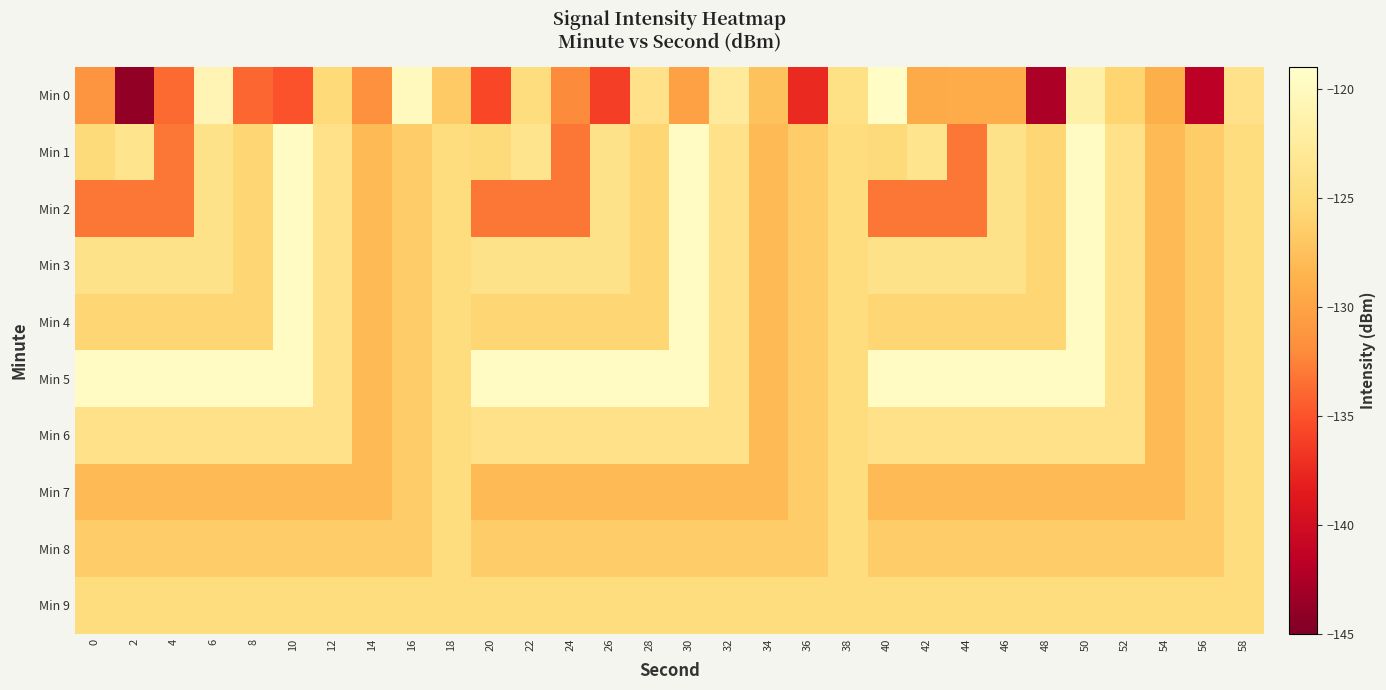

Which series has the largest range (max minus min)?

Min 0